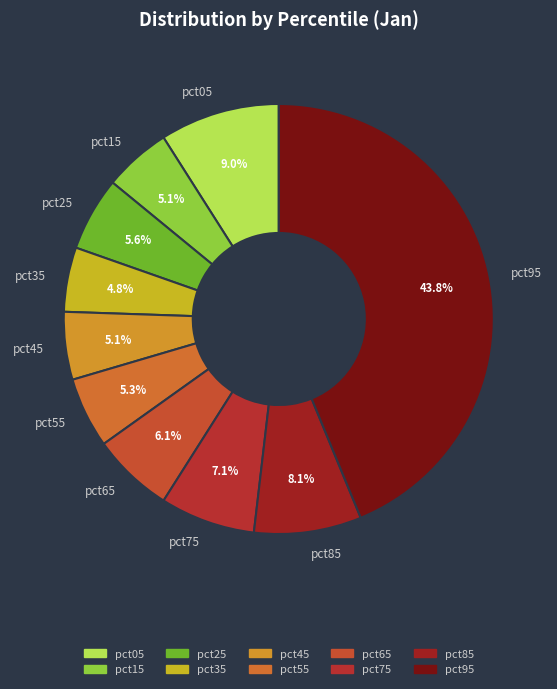

To the nearest percent, what is the difference between the pct35 and pct75 slice percentages?

2%